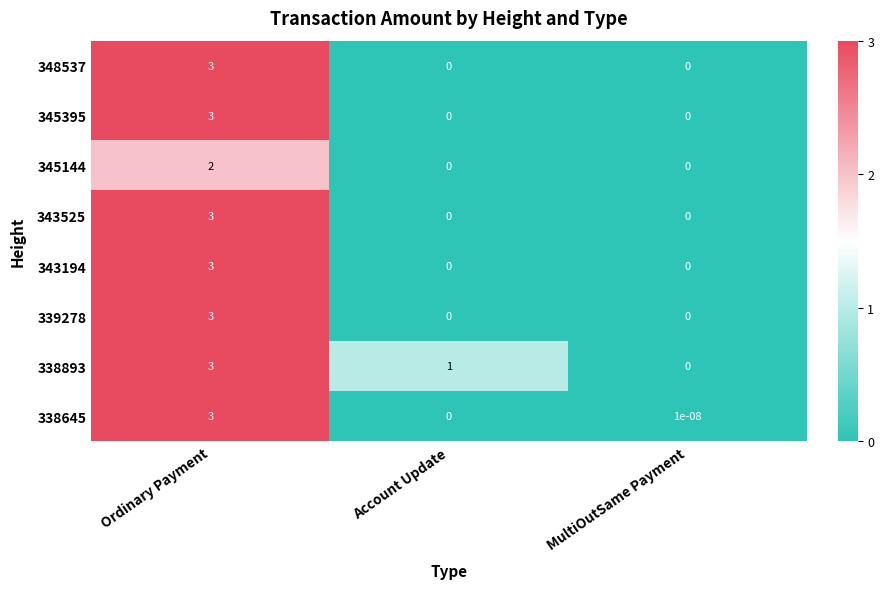

What is the difference between the 348537 values at Ordinary Payment and MultiOutSame Payment?

3.0